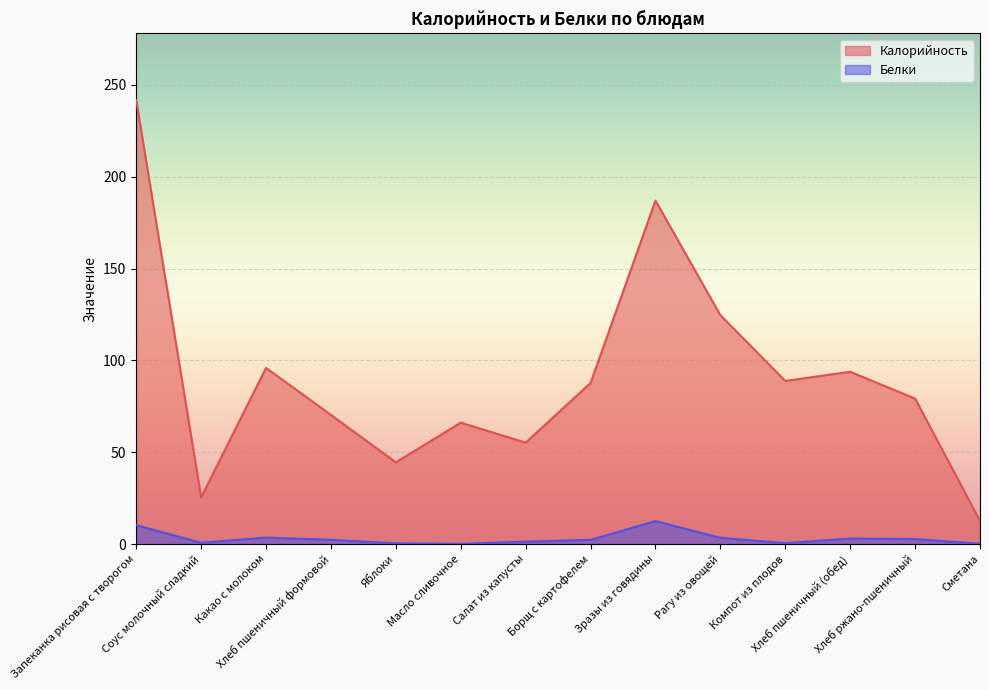

True or false: Белки and Калорийность cross at least once.

False